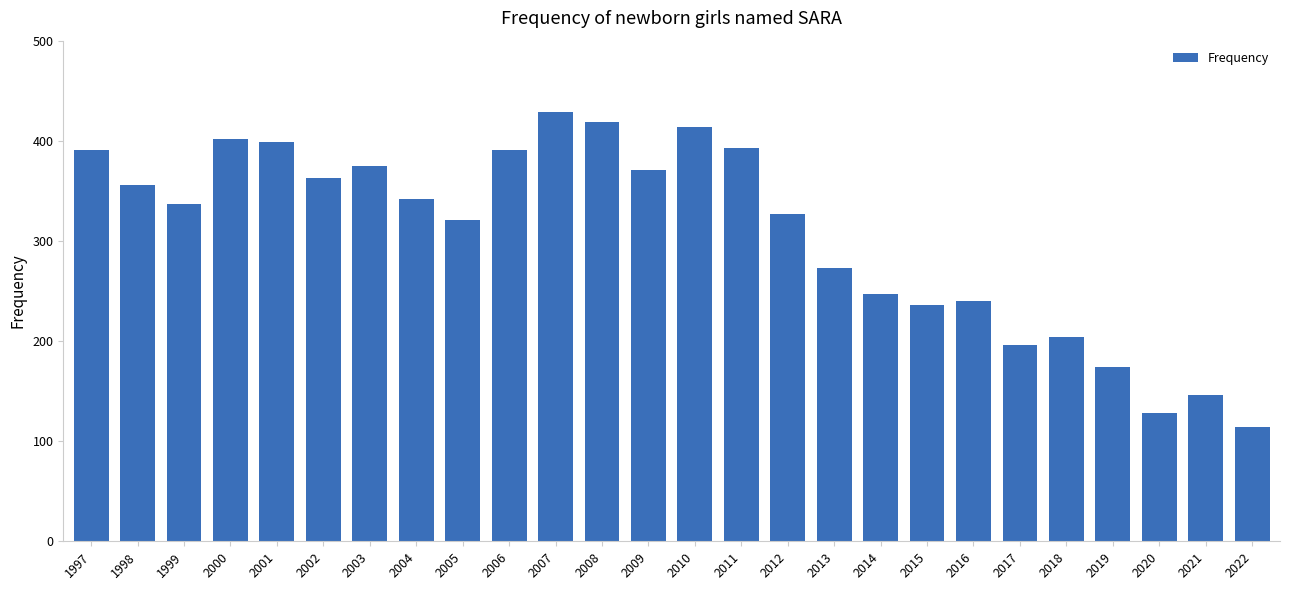

The value at 2015 is 236. True or false?

True